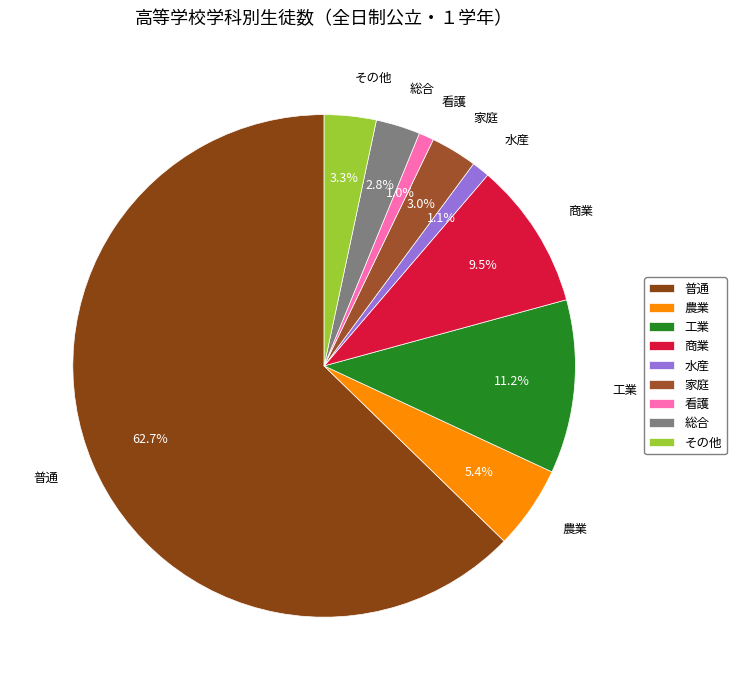

Which category has the biggest portion of the pie?

普通